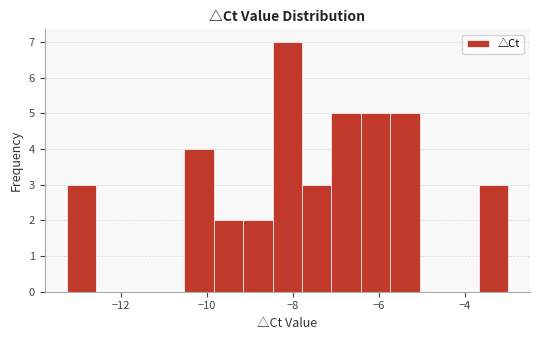

Read against the x-axis, roughly where is the centre of the tallest bar?

-8.2